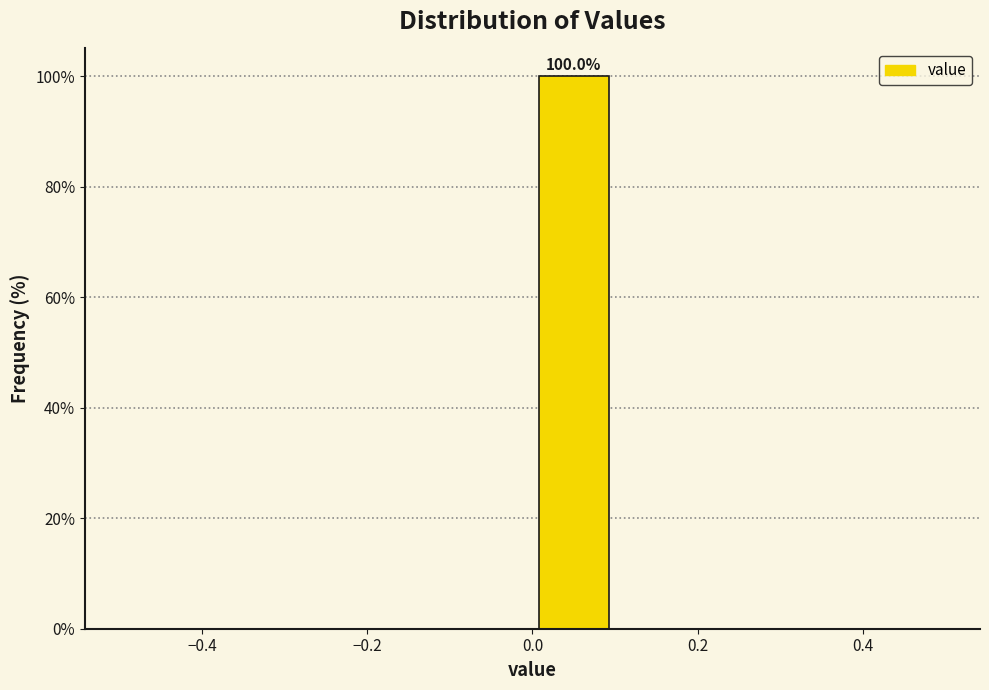

Which range on the x-axis has the tallest bar?

0.0 to 0.1